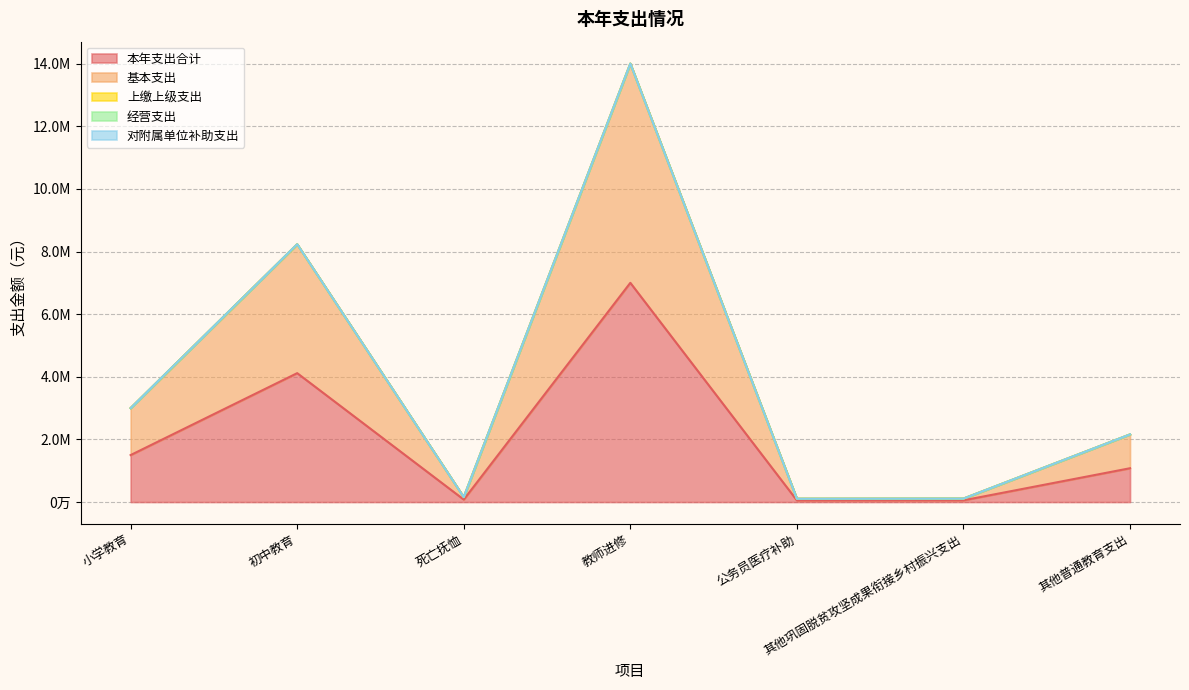

What is the difference between the 基本支出 values at 公务员医疗补助 and 死亡抚恤?

26033.0